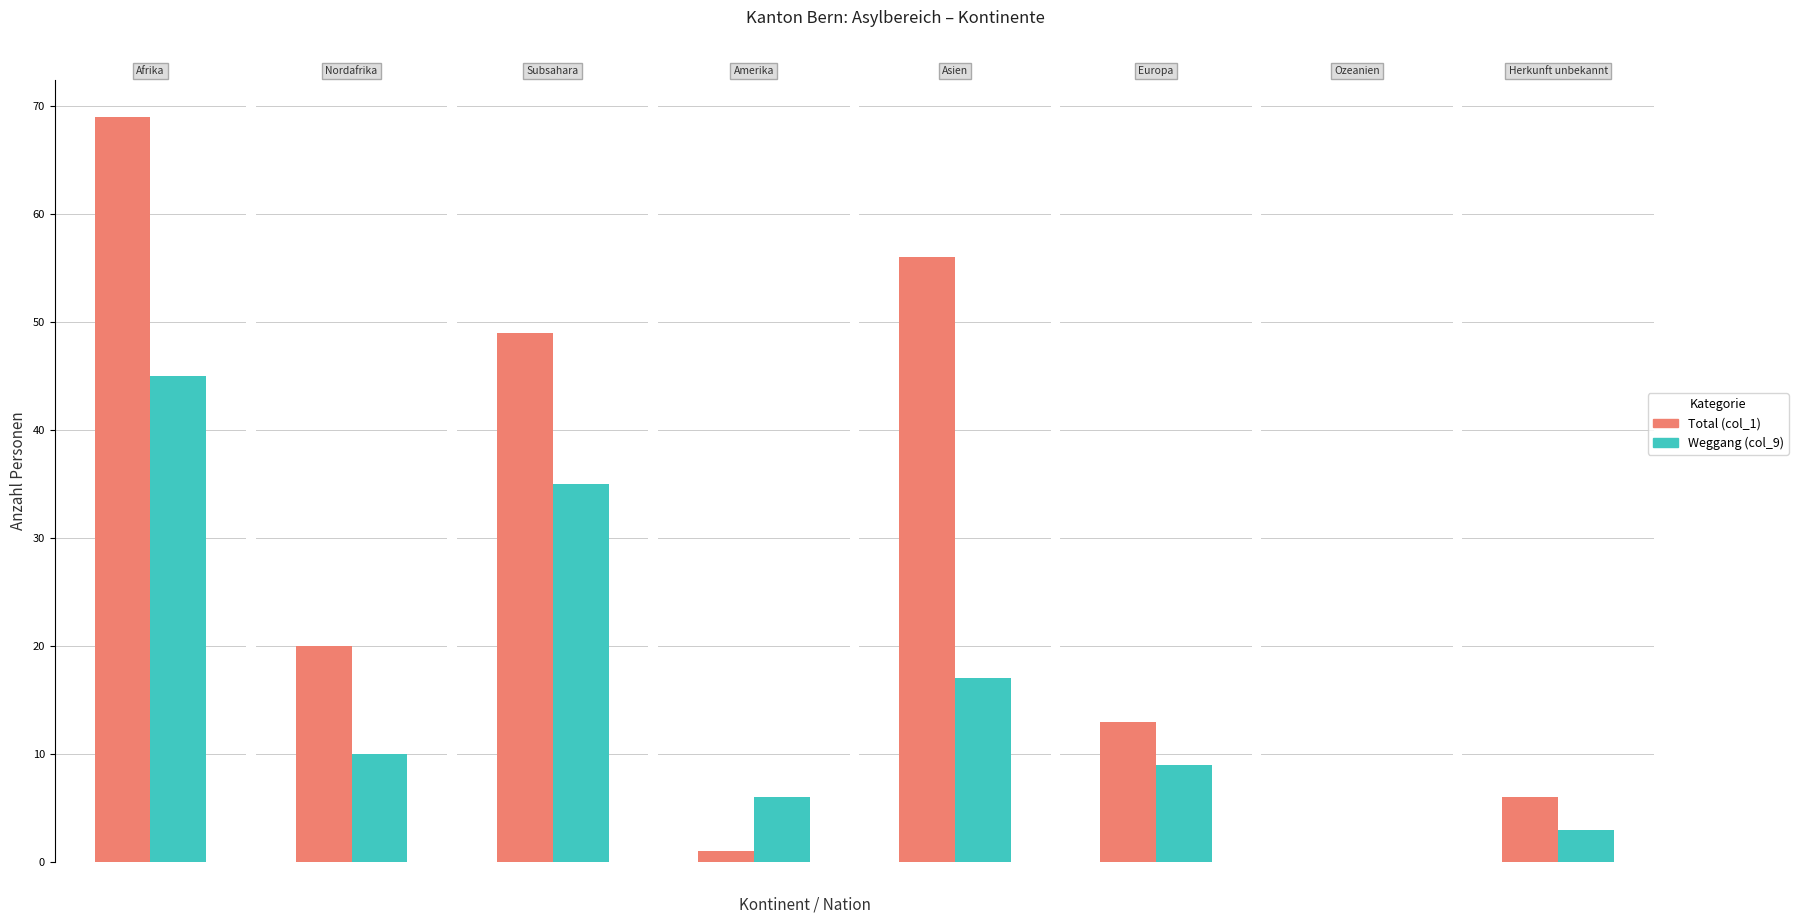

At which label is Total (col_1) closest to 34?

Nordafrika